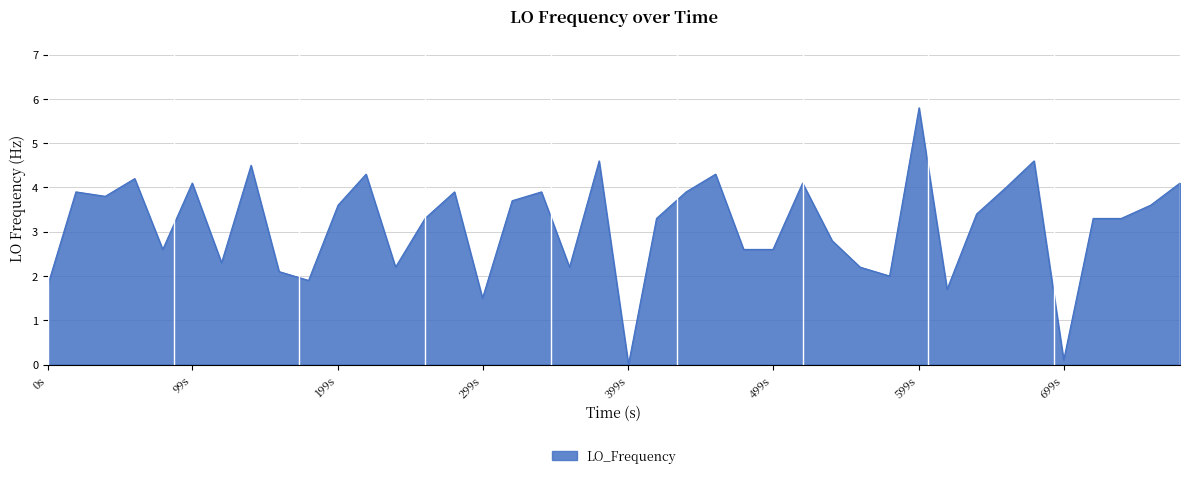

What is the difference between the maximum and minimum values?

5.8